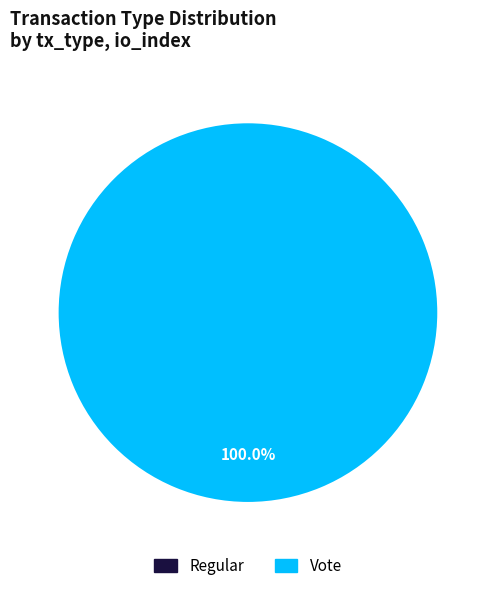

How many slices are in this pie chart?

2